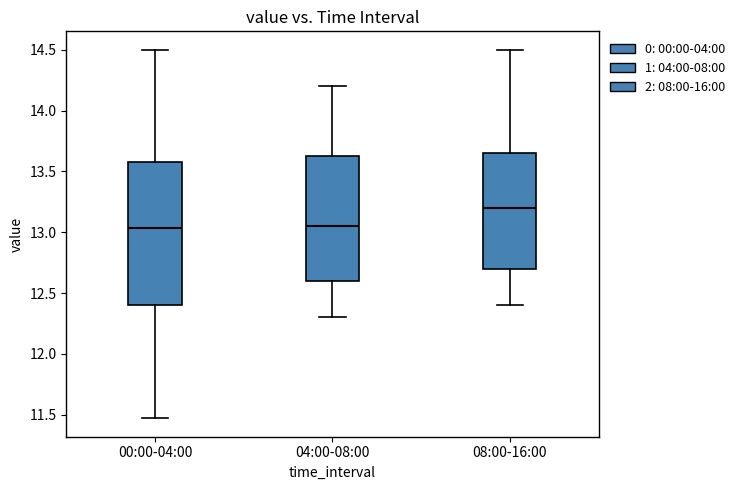

Reading left to right, read every box against the y-axis: the position of its median line, the range the box covers, and the ends of its whiskers. The values are not printed on the chart, so give them approximately, as read against the axis.

00:00-04:00: median 13.05, box 12.40 to 13.60, whiskers 11.45 to 14.50
04:00-08:00: median 13.05, box 12.60 to 13.65, whiskers 12.30 to 14.20
08:00-16:00: median 13.20, box 12.70 to 13.65, whiskers 12.40 to 14.50